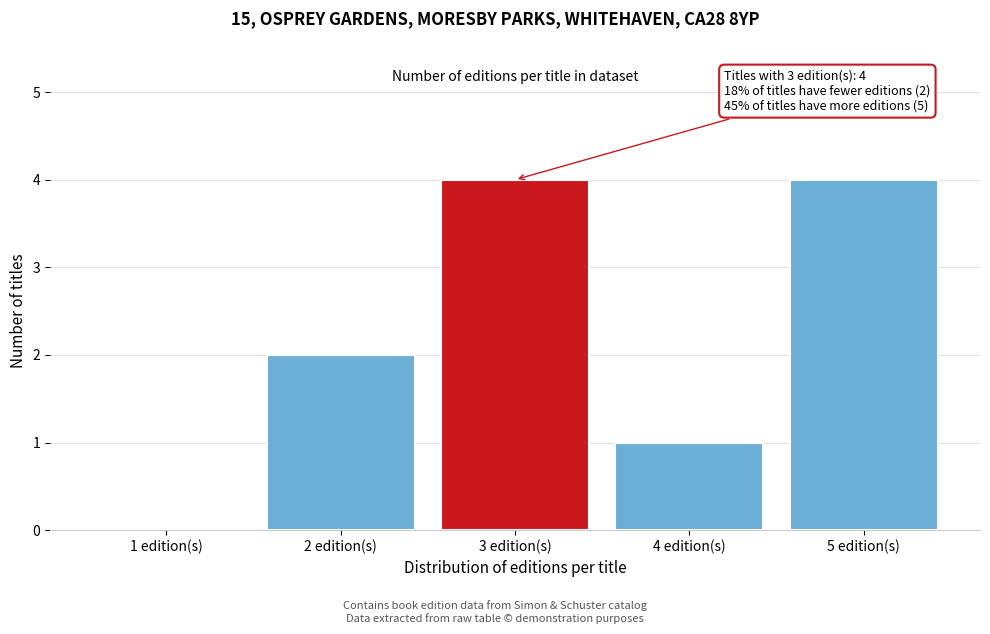

Reading left to right, transcribe all the data shown in this chart.

1 edition(s)=0	2 edition(s)=2	3 edition(s)=4	4 edition(s)=1	5 edition(s)=4